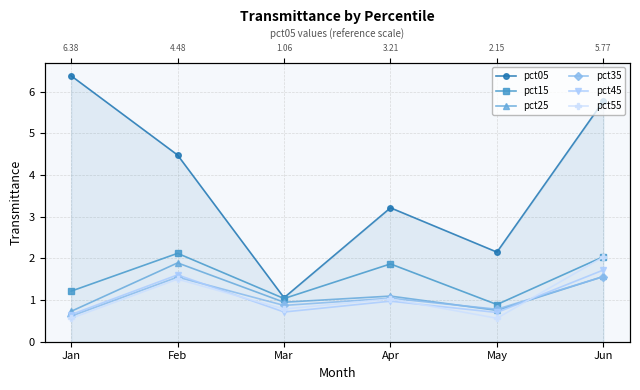

What is the total value across all series at Mar?

5.4